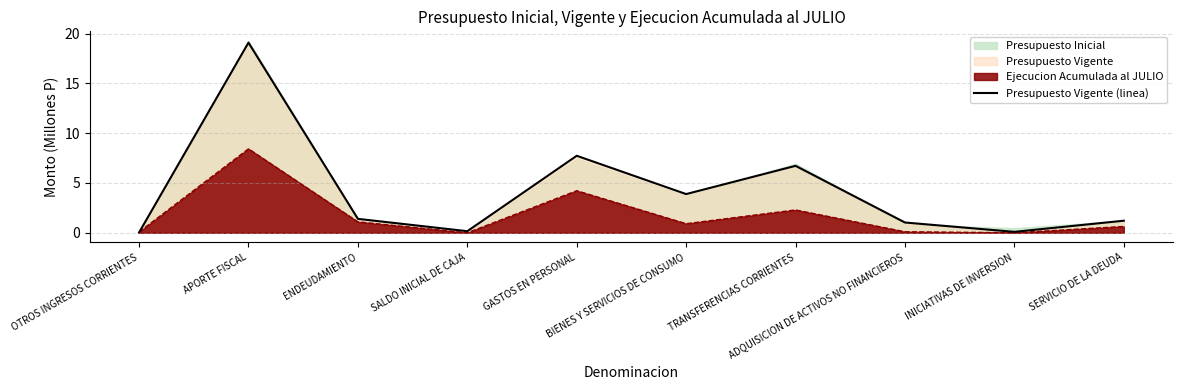

Read the value at SERVICIO DE LA DEUDA.

1.2